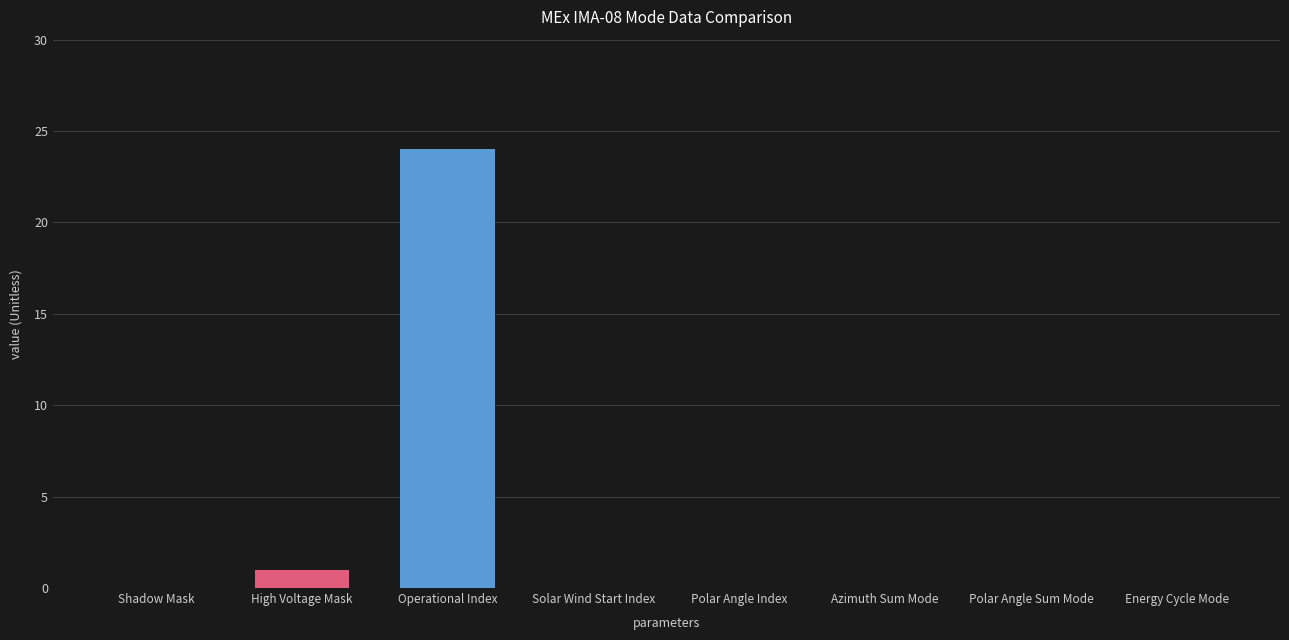

Reading left to right, what are all the values shown in this chart?

0	1	24	0	0	0	0	0